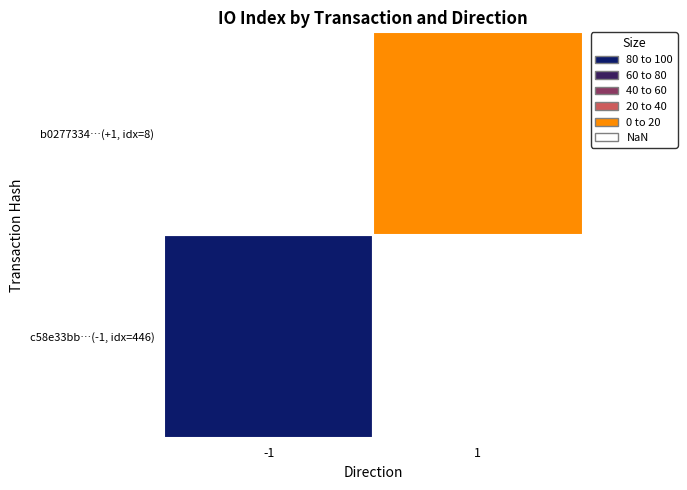

What is the lowest value of the c58e33bb53536af189ce08f22e24020f3effd2c series?

-1